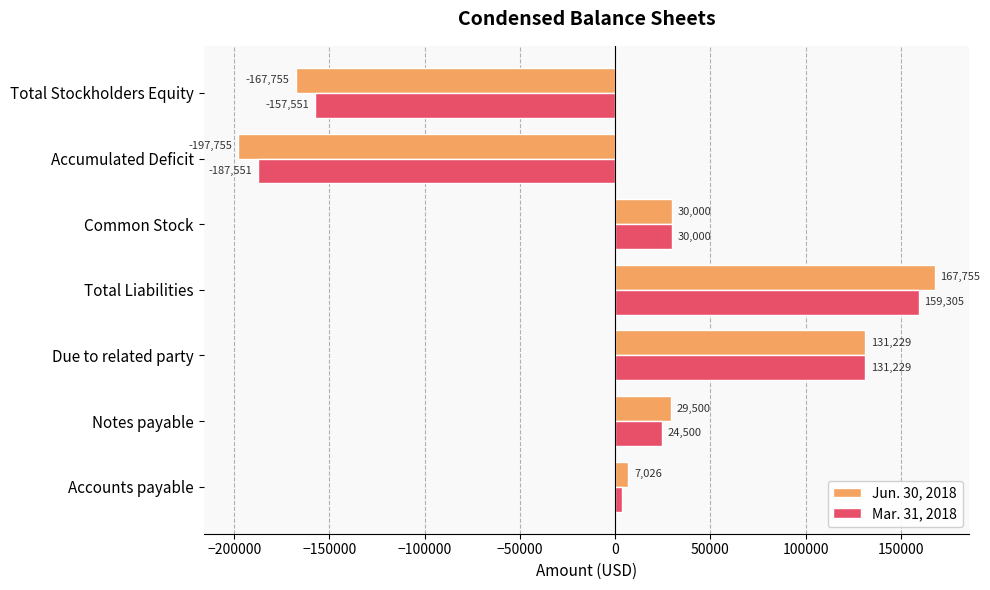

What is the difference between the second highest and minimum values in the Jun. 30, 2018 series?

328984